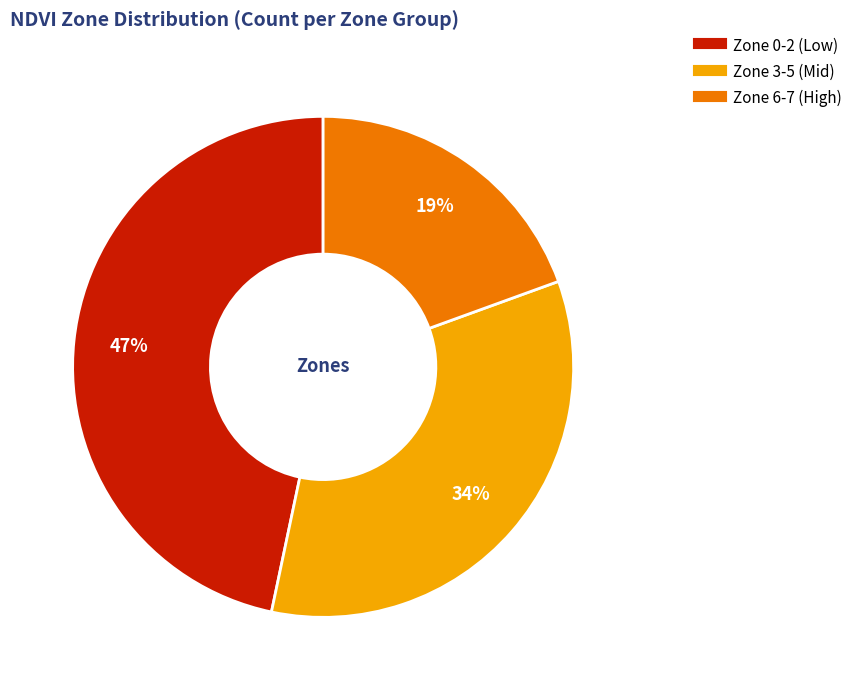

To the nearest percent, what is the average slice percentage?

33%